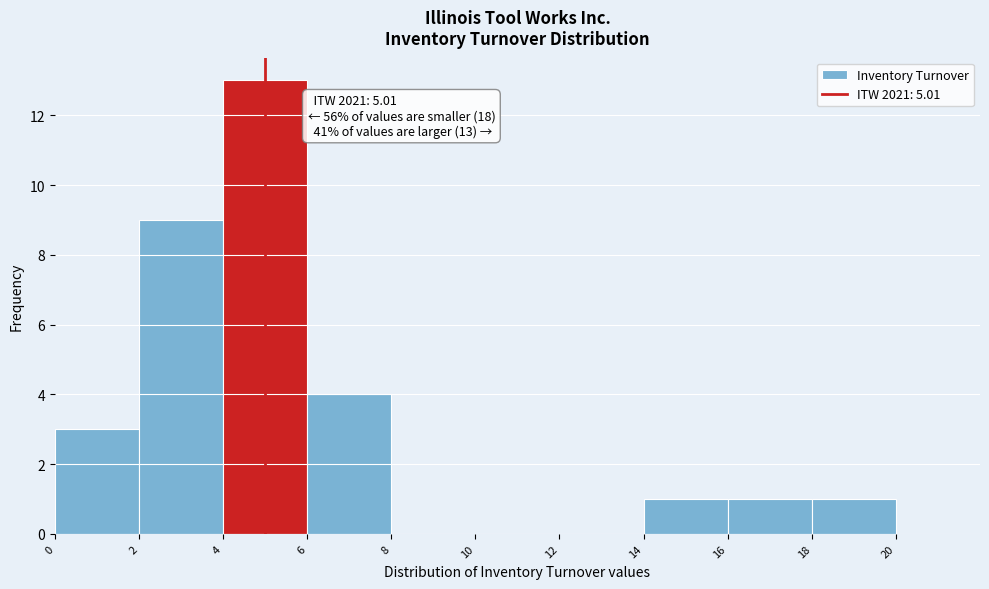

Over which range of the x-axis is the bar tallest?

4 to 6